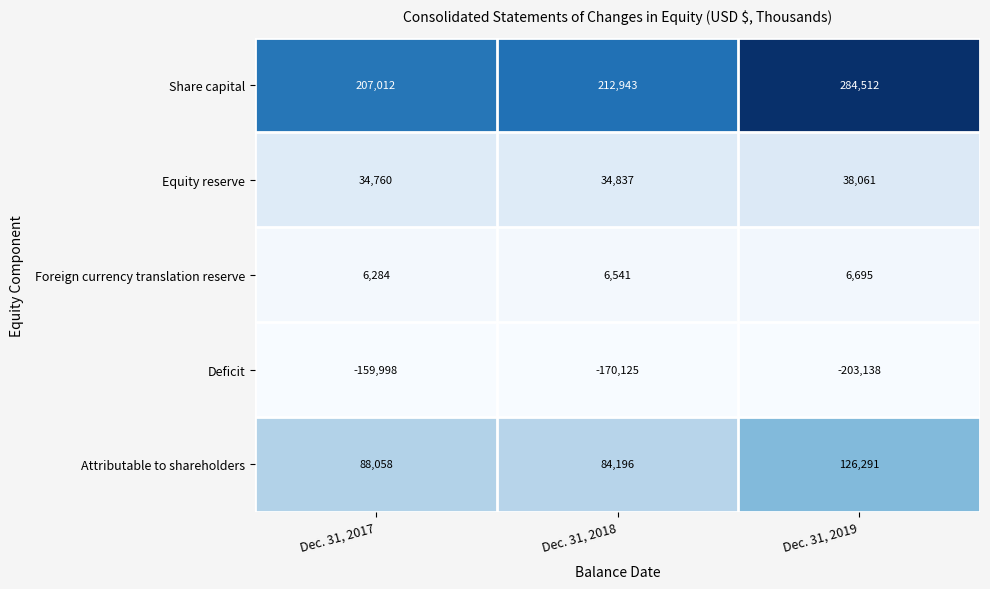

Reading right to left, transcribe all the data shown in this chart.

Share capital: 284512	212943	207012
Equity reserve: 38061	34837	34760
Foreign currency translation reserve: 6695	6541	6284
Deficit: -203138	-170125	-159998
Attributable to shareholders: 126291	84196	88058